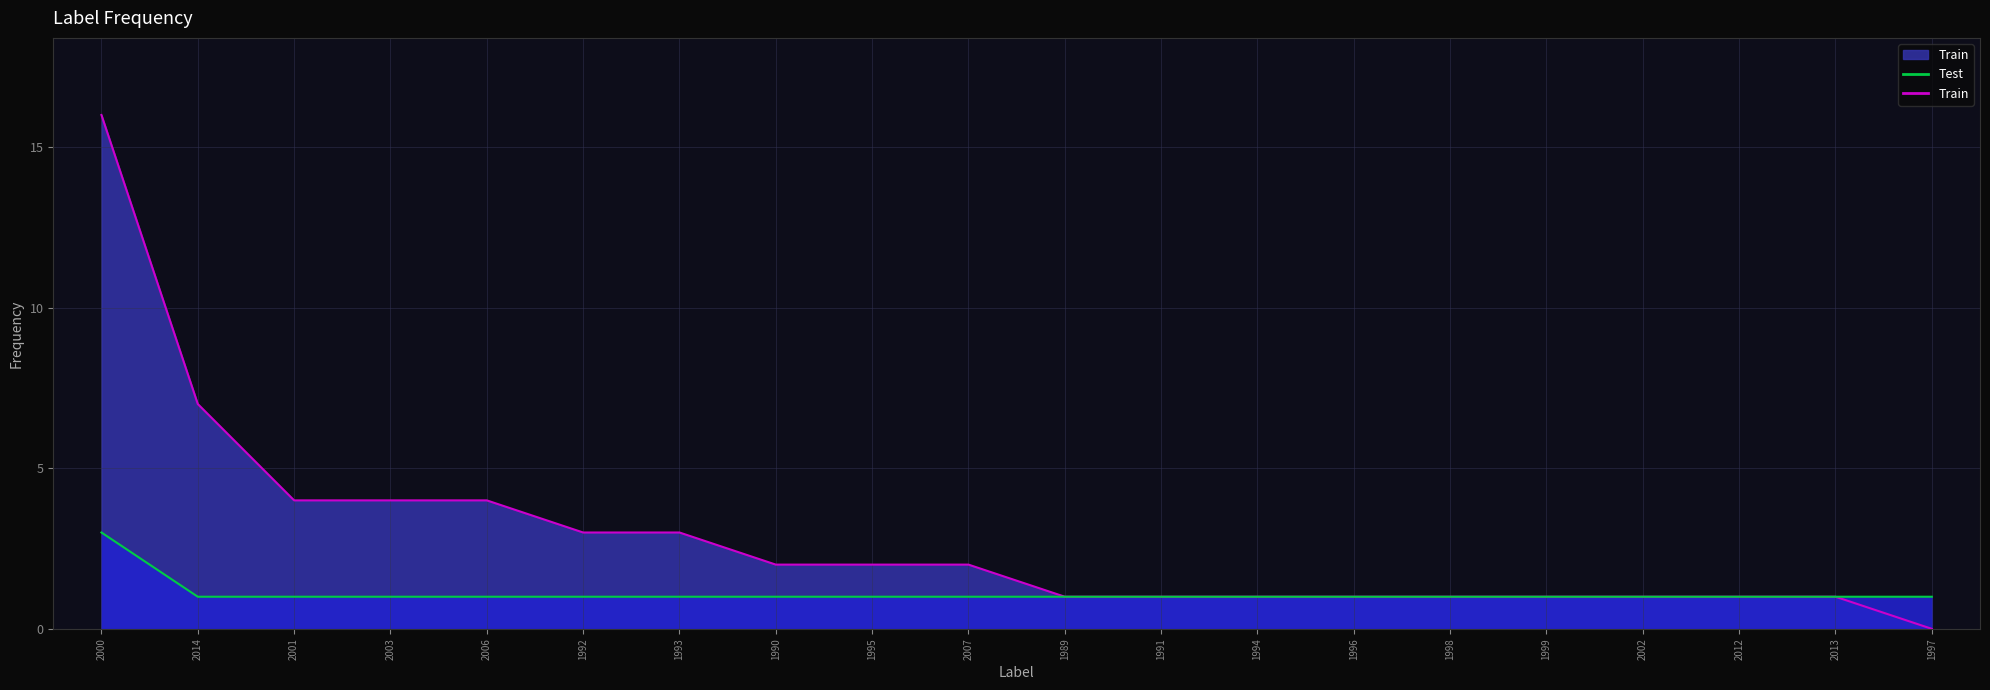

True or false: Test and Train intersect in this chart.

False